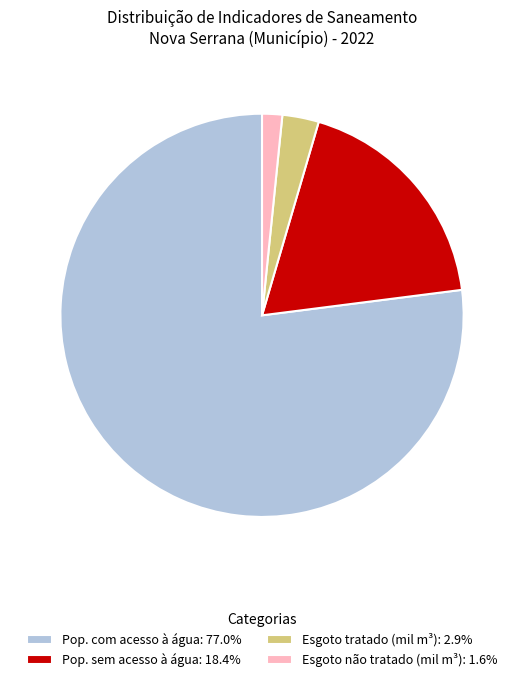

Combined, do Esgoto não tratado (mil m³): 1.6% and Pop. sem acesso à água: 18.4% account for over 50%?

No